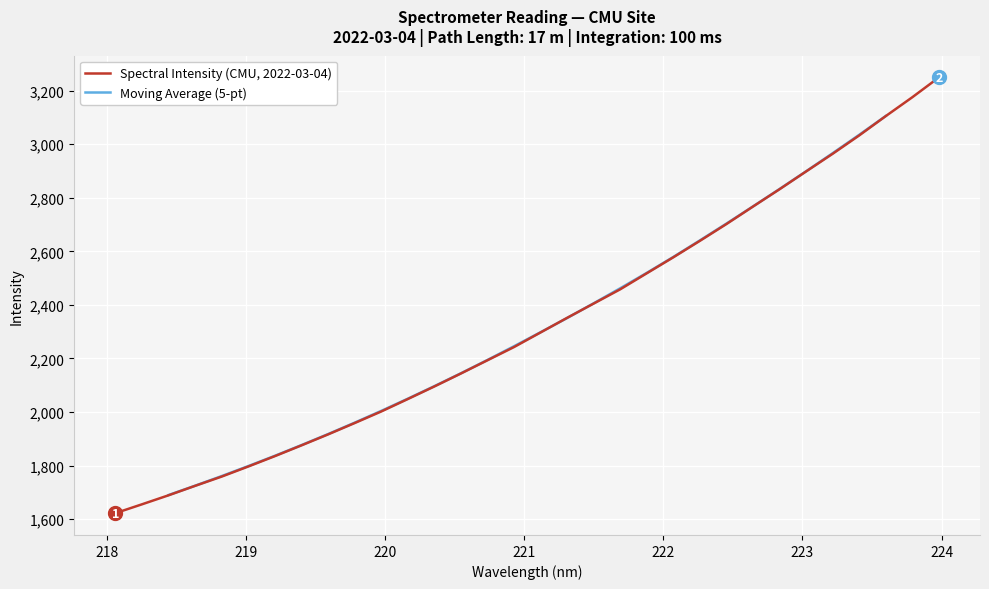

What is the value of the 13th point from the left?

2095.5